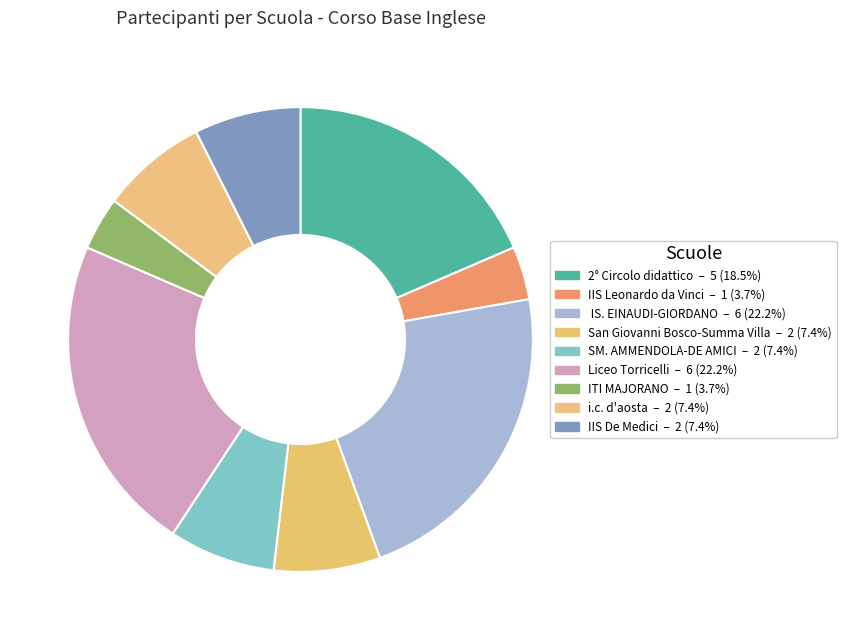

Do San Giovanni Bosco-Summa Villa and ITI MAJORANO together represent more than half of the pie?

No